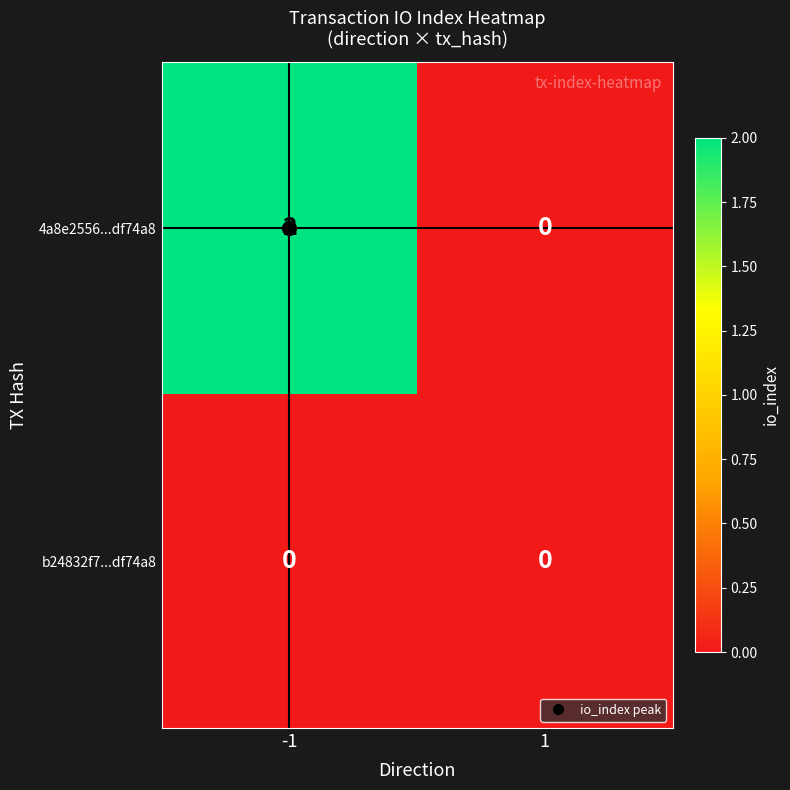

The value of 4a8e2556...df74a8 at 1 is 0. True or false?

True